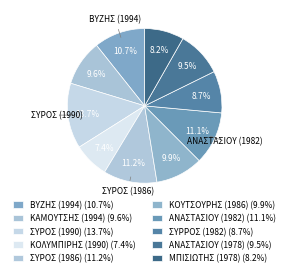

Do ΚΟΥΤΣΟΥΡΗΣ (1986) and ΣΥΡΟΣ (1986) together represent more than half of the pie?

No